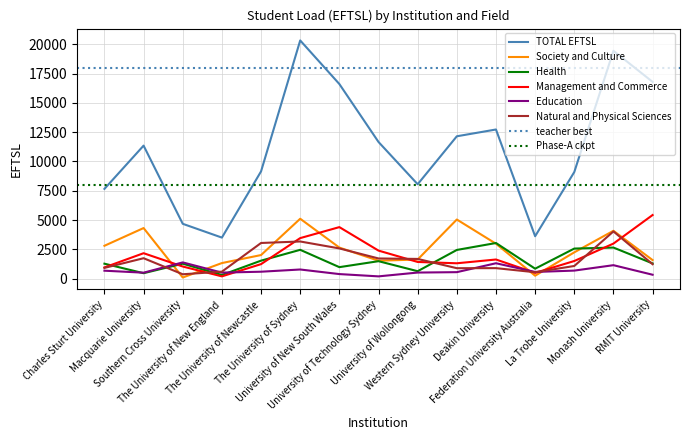

Which series has the largest total across all categories?

TOTAL EFTSL